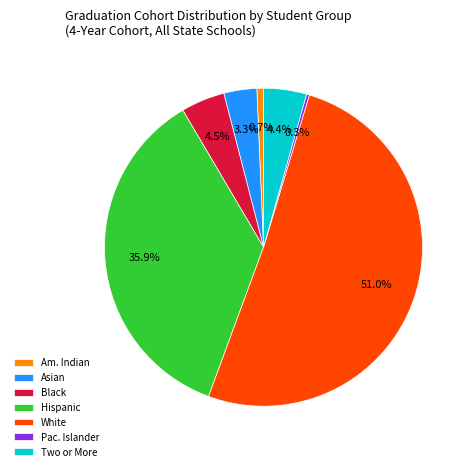

What is the largest slice in the pie chart?

White